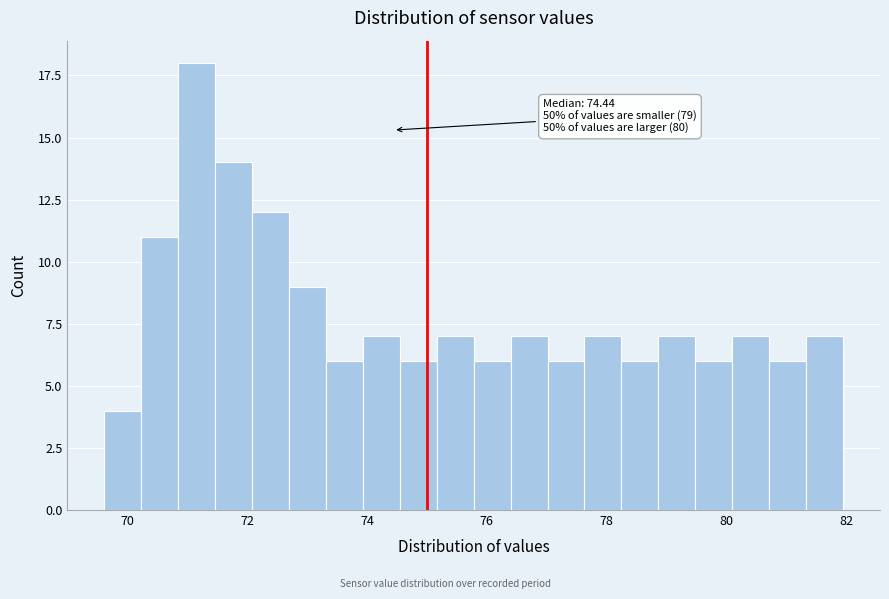

Read against the x-axis, roughly where is the centre of the tallest bar?

71.2